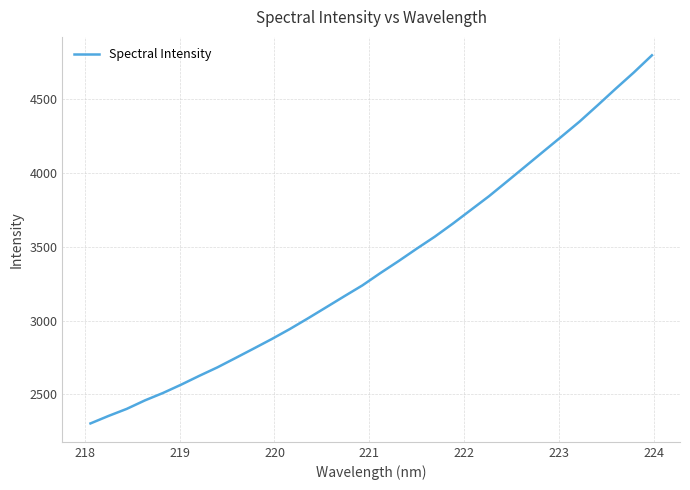

Does the chart display data point markers on the line(s)?

No